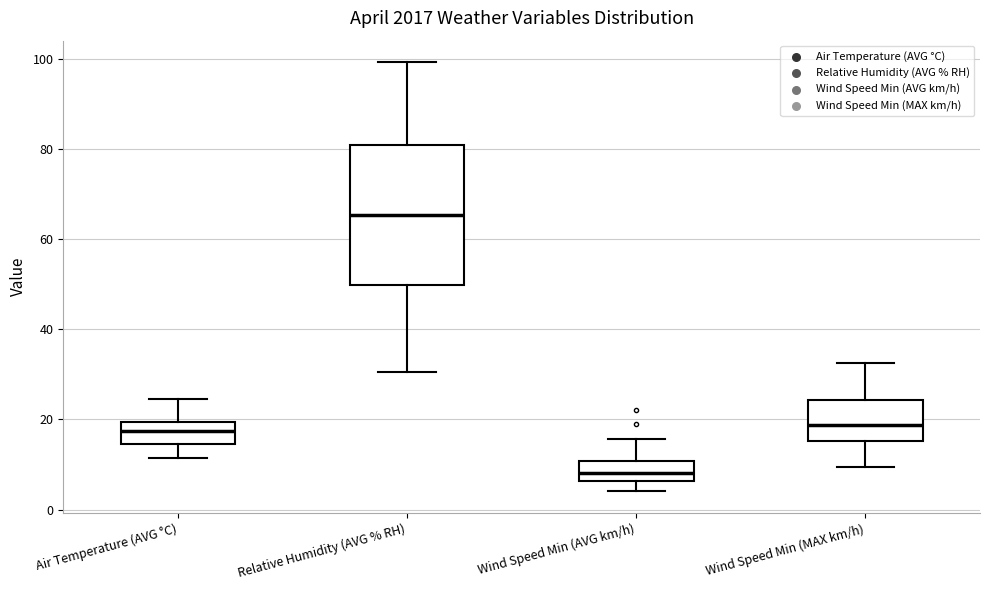

Where is the lower edge of the box for Wind Speed Min (AVG km/h) on the y-axis? The values are not printed on the chart, so give them approximately, as read against the axis.

6